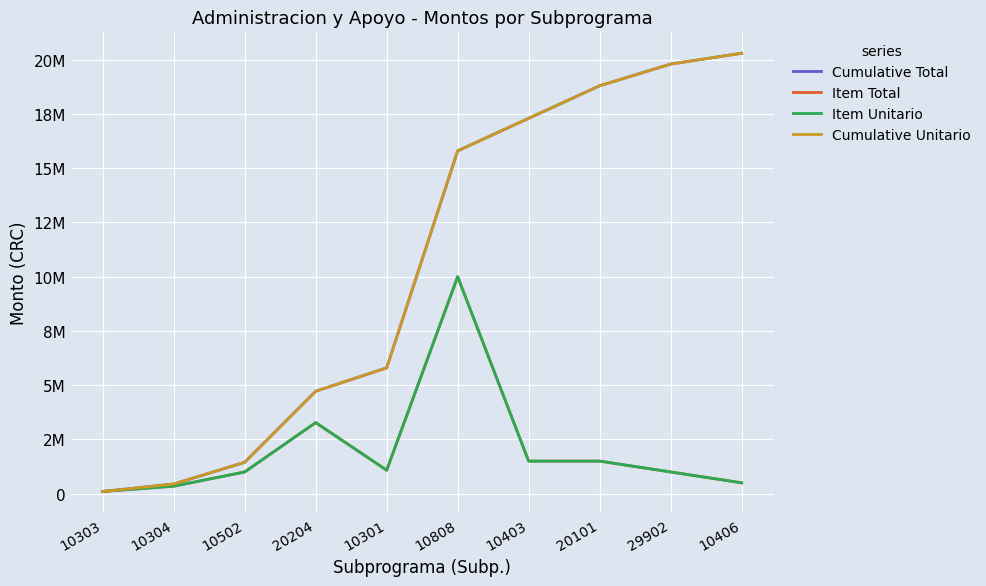

Where is Item Unitario nearest to the value 5050000?

20204